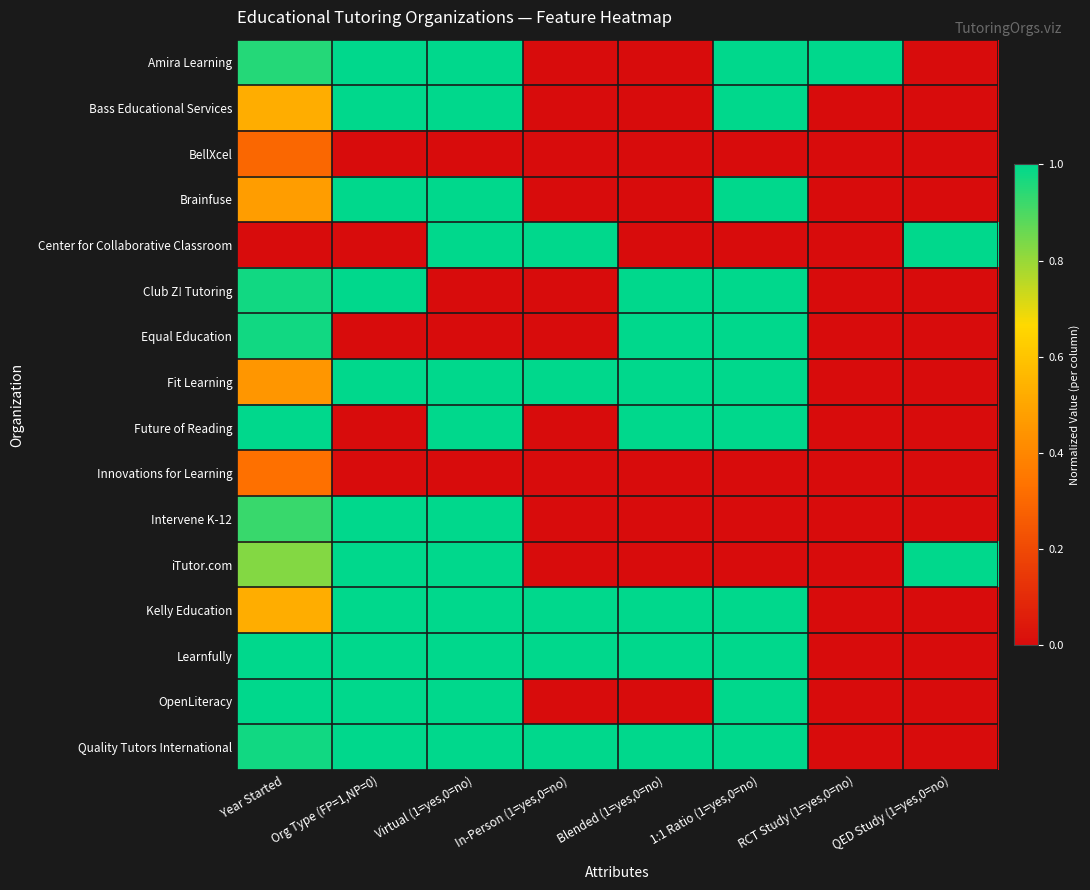

Reading left to right, list all the values displayed in this chart.

Amira Learning: Year Started=0.9	Org Type (FP=1,NP=0)=1.0	Virtual (1=yes,0=no)=1.0	In-Person (1=yes,0=no)=0.0	Blended (1=yes,0=no)=0.0	1:1 Ratio (1=yes,0=no)=1.0	RCT Study (1=yes,0=no)=1.0	QED Study (1=yes,0=no)=0.0
Bass Educational Services: Year Started=0.5	Org Type (FP=1,NP=0)=1.0	Virtual (1=yes,0=no)=1.0	In-Person (1=yes,0=no)=0.0	Blended (1=yes,0=no)=0.0	1:1 Ratio (1=yes,0=no)=1.0	RCT Study (1=yes,0=no)=0.0	QED Study (1=yes,0=no)=0.0
BellXcel: Year Started=0.3	Org Type (FP=1,NP=0)=0.0	Virtual (1=yes,0=no)=0.0	In-Person (1=yes,0=no)=0.0	Blended (1=yes,0=no)=0.0	1:1 Ratio (1=yes,0=no)=0.0	RCT Study (1=yes,0=no)=0.0	QED Study (1=yes,0=no)=0.0
Brainfuse: Year Started=0.5	Org Type (FP=1,NP=0)=1.0	Virtual (1=yes,0=no)=1.0	In-Person (1=yes,0=no)=0.0	Blended (1=yes,0=no)=0.0	1:1 Ratio (1=yes,0=no)=1.0	RCT Study (1=yes,0=no)=0.0	QED Study (1=yes,0=no)=0.0
Center for Collaborative Classroom: Year Started=0.0	Org Type (FP=1,NP=0)=0.0	Virtual (1=yes,0=no)=1.0	In-Person (1=yes,0=no)=1.0	Blended (1=yes,0=no)=0.0	1:1 Ratio (1=yes,0=no)=0.0	RCT Study (1=yes,0=no)=0.0	QED Study (1=yes,0=no)=1.0
Club Z! Tutoring: Year Started=1.0	Org Type (FP=1,NP=0)=1.0	Virtual (1=yes,0=no)=0.0	In-Person (1=yes,0=no)=0.0	Blended (1=yes,0=no)=1.0	1:1 Ratio (1=yes,0=no)=1.0	RCT Study (1=yes,0=no)=0.0	QED Study (1=yes,0=no)=0.0
Equal Education: Year Started=1.0	Org Type (FP=1,NP=0)=0.0	Virtual (1=yes,0=no)=0.0	In-Person (1=yes,0=no)=0.0	Blended (1=yes,0=no)=1.0	1:1 Ratio (1=yes,0=no)=1.0	RCT Study (1=yes,0=no)=0.0	QED Study (1=yes,0=no)=0.0
Fit Learning: Year Started=0.5	Org Type (FP=1,NP=0)=1.0	Virtual (1=yes,0=no)=1.0	In-Person (1=yes,0=no)=1.0	Blended (1=yes,0=no)=1.0	1:1 Ratio (1=yes,0=no)=1.0	RCT Study (1=yes,0=no)=0.0	QED Study (1=yes,0=no)=0.0
Future of Reading: Year Started=1.0	Org Type (FP=1,NP=0)=0.0	Virtual (1=yes,0=no)=1.0	In-Person (1=yes,0=no)=0.0	Blended (1=yes,0=no)=1.0	1:1 Ratio (1=yes,0=no)=1.0	RCT Study (1=yes,0=no)=0.0	QED Study (1=yes,0=no)=0.0
Innovations for Learning: Year Started=0.3	Org Type (FP=1,NP=0)=0.0	Virtual (1=yes,0=no)=0.0	In-Person (1=yes,0=no)=0.0	Blended (1=yes,0=no)=0.0	1:1 Ratio (1=yes,0=no)=0.0	RCT Study (1=yes,0=no)=0.0	QED Study (1=yes,0=no)=0.0
Intervene K-12: Year Started=0.9	Org Type (FP=1,NP=0)=1.0	Virtual (1=yes,0=no)=1.0	In-Person (1=yes,0=no)=0.0	Blended (1=yes,0=no)=0.0	1:1 Ratio (1=yes,0=no)=0.0	RCT Study (1=yes,0=no)=0.0	QED Study (1=yes,0=no)=0.0
iTutor.com: Year Started=0.8	Org Type (FP=1,NP=0)=1.0	Virtual (1=yes,0=no)=1.0	In-Person (1=yes,0=no)=0.0	Blended (1=yes,0=no)=0.0	1:1 Ratio (1=yes,0=no)=0.0	RCT Study (1=yes,0=no)=0.0	QED Study (1=yes,0=no)=1.0
Kelly Education: Year Started=0.5	Org Type (FP=1,NP=0)=1.0	Virtual (1=yes,0=no)=1.0	In-Person (1=yes,0=no)=1.0	Blended (1=yes,0=no)=1.0	1:1 Ratio (1=yes,0=no)=1.0	RCT Study (1=yes,0=no)=0.0	QED Study (1=yes,0=no)=0.0
Learnfully: Year Started=1.0	Org Type (FP=1,NP=0)=1.0	Virtual (1=yes,0=no)=1.0	In-Person (1=yes,0=no)=1.0	Blended (1=yes,0=no)=1.0	1:1 Ratio (1=yes,0=no)=1.0	RCT Study (1=yes,0=no)=0.0	QED Study (1=yes,0=no)=0.0
OpenLiteracy: Year Started=1.0	Org Type (FP=1,NP=0)=1.0	Virtual (1=yes,0=no)=1.0	In-Person (1=yes,0=no)=0.0	Blended (1=yes,0=no)=0.0	1:1 Ratio (1=yes,0=no)=1.0	RCT Study (1=yes,0=no)=0.0	QED Study (1=yes,0=no)=0.0
Quality Tutors International: Year Started=1.0	Org Type (FP=1,NP=0)=1.0	Virtual (1=yes,0=no)=1.0	In-Person (1=yes,0=no)=1.0	Blended (1=yes,0=no)=1.0	1:1 Ratio (1=yes,0=no)=1.0	RCT Study (1=yes,0=no)=0.0	QED Study (1=yes,0=no)=0.0